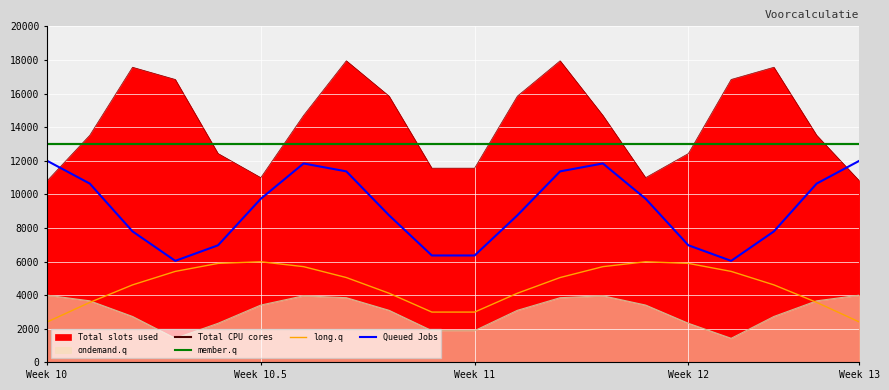

What are all the series names shown in the legend?

Total CPU cores, member.q, long.q, Queued Jobs